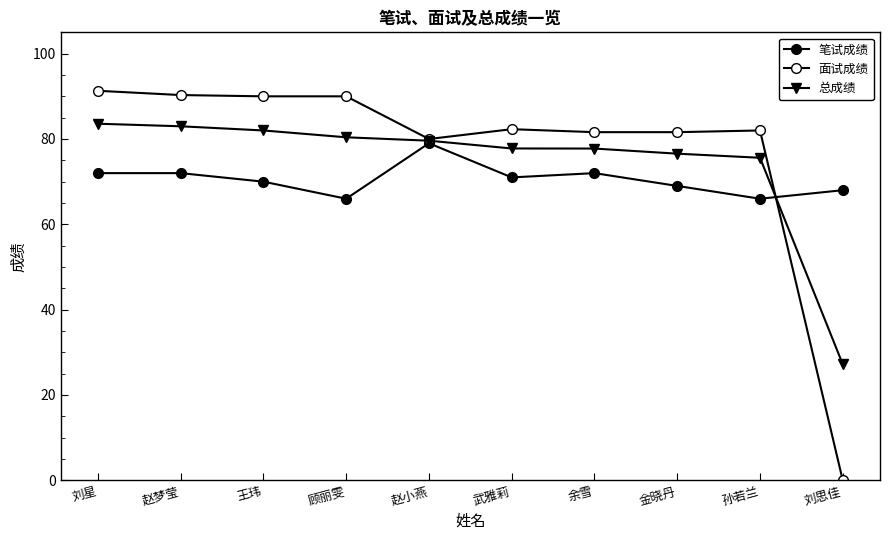

How many data points does each series have?

10